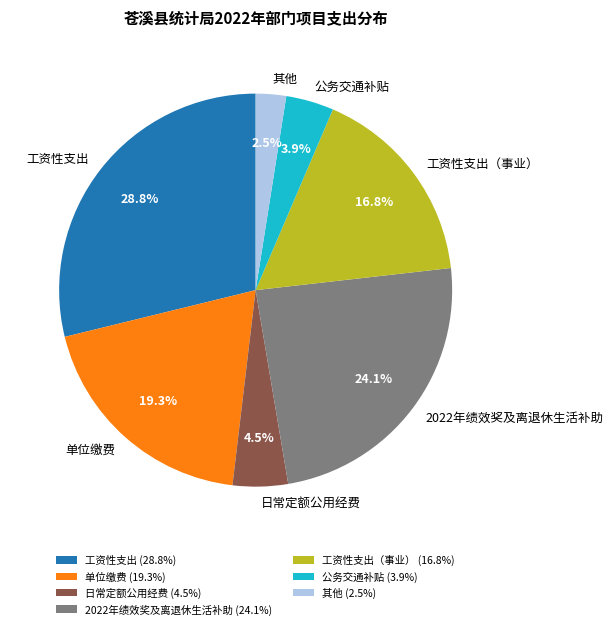

To the nearest percent, what is the average slice percentage?

14%